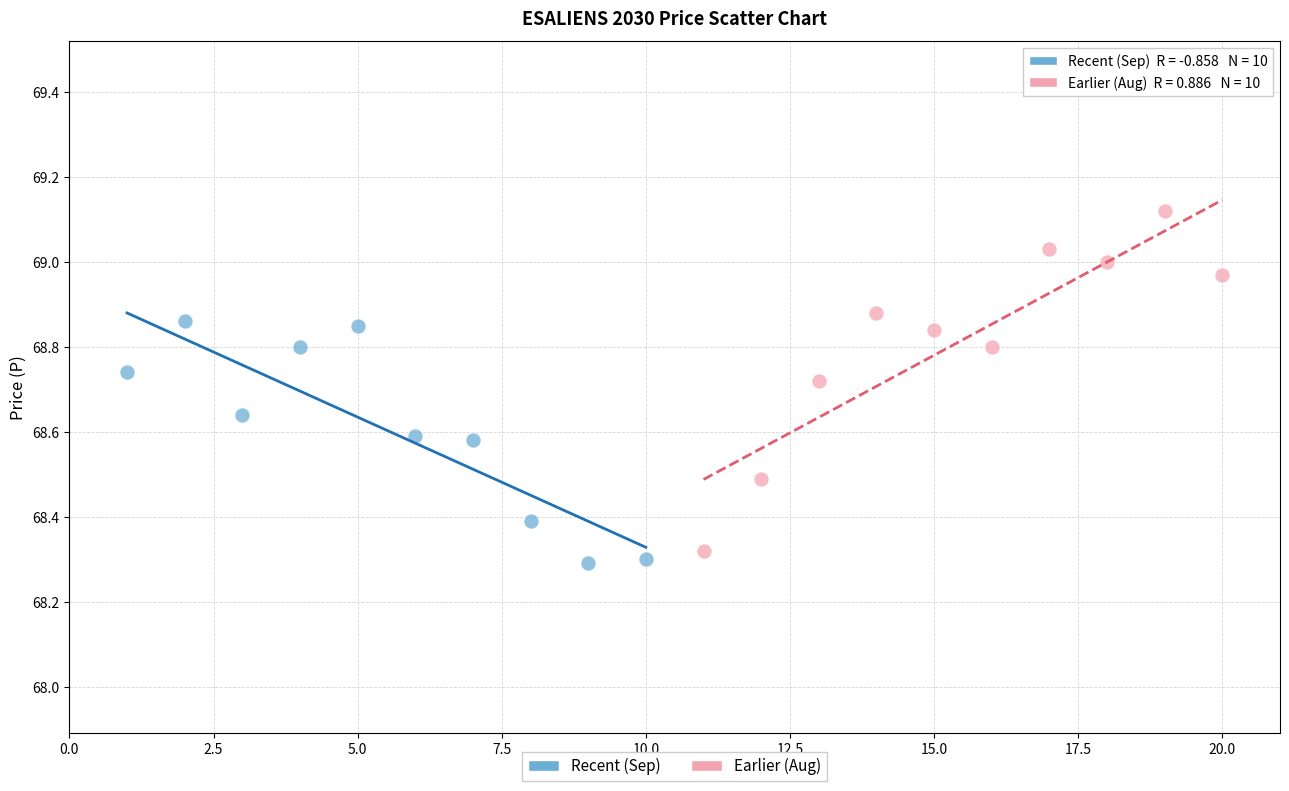

Which series contains the highest Y value?

Earlier (Aug)